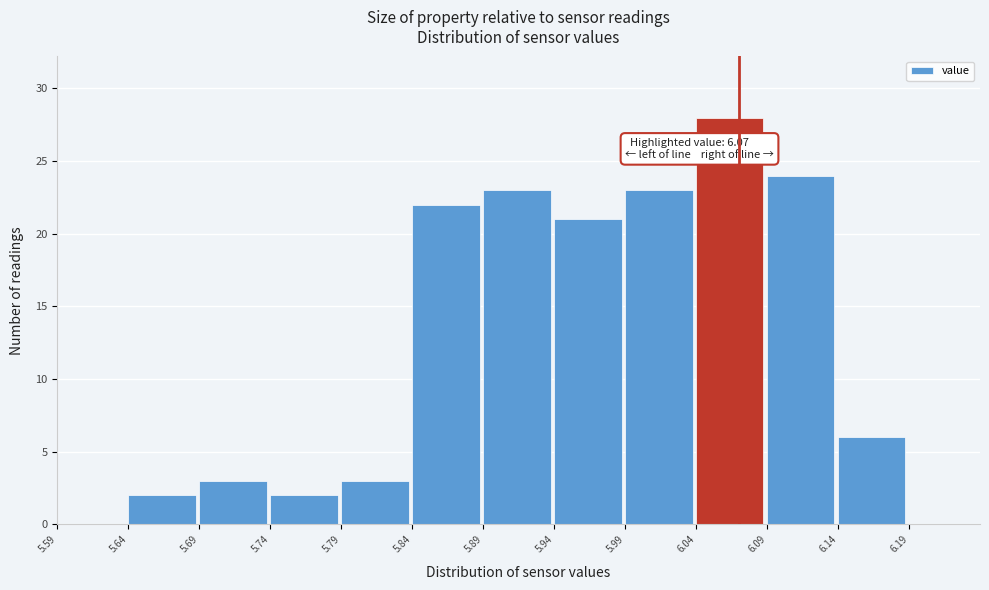

Which range on the x-axis has the tallest bar?

6.04 to 6.09